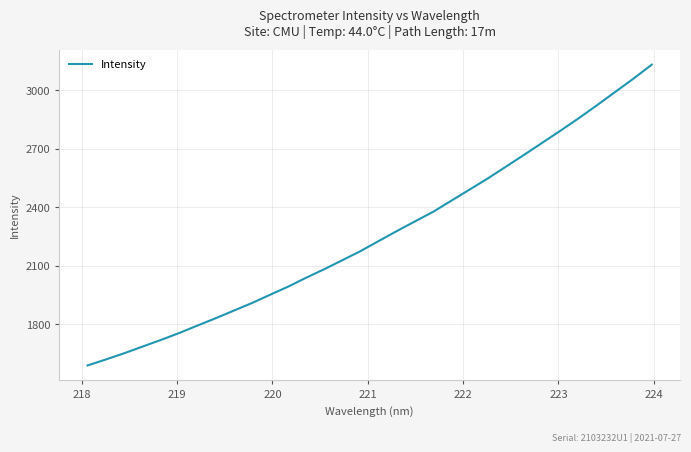

What is the maximum value shown in the chart?

3130.3